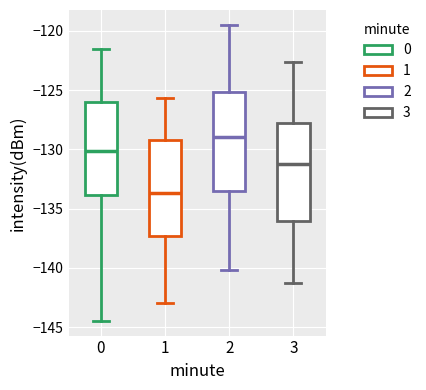

Which box's median line is the lowest?

1